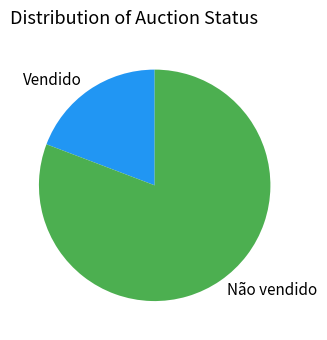

Rank the categories by value from lowest to highest.

Vendido, Não vendido